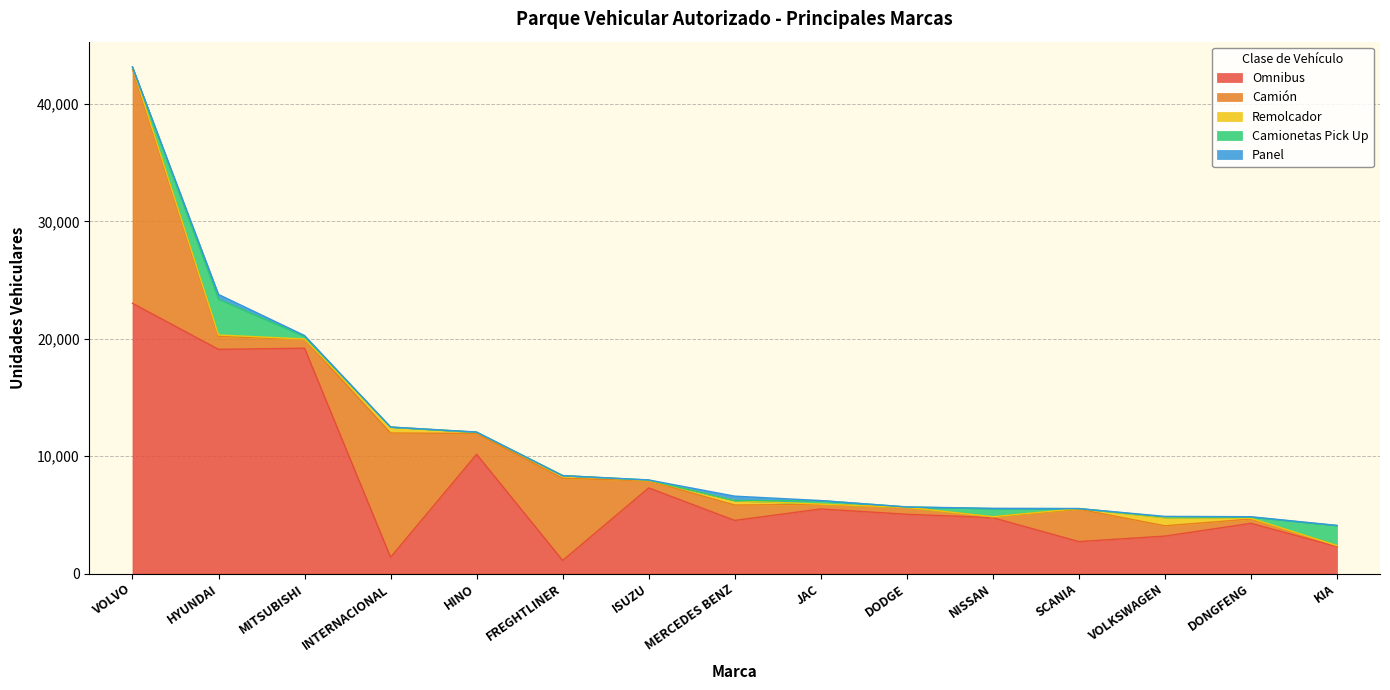

Count the number of categories in the chart.

15